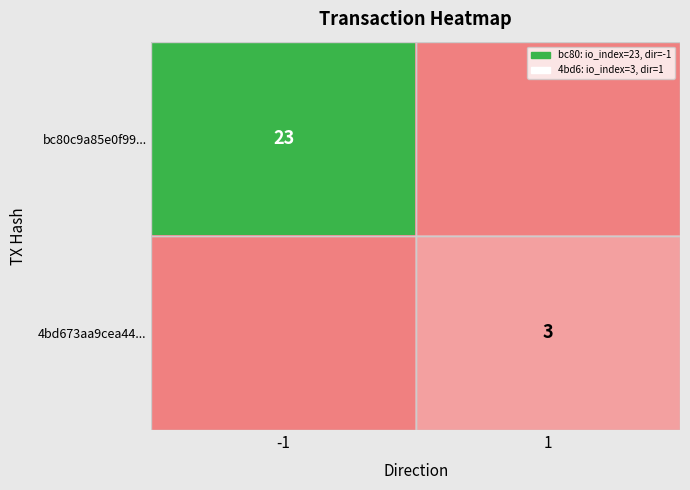

Is it true that bc80c9a85e0f99... equals 23 at -1?

True